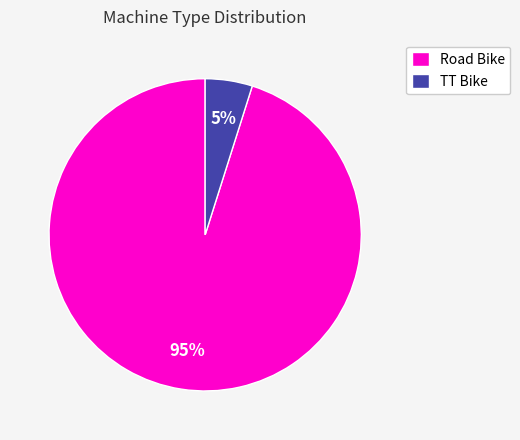

Which has a higher value, Road Bike or TT Bike?

Road Bike